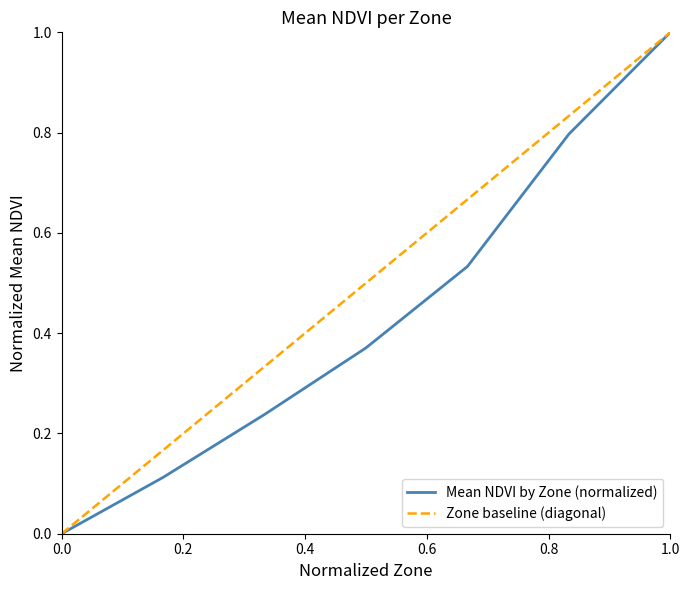

List the series in order of their overall mean, lowest first.

Mean NDVI by Zone (normalized), Zone baseline (diagonal)